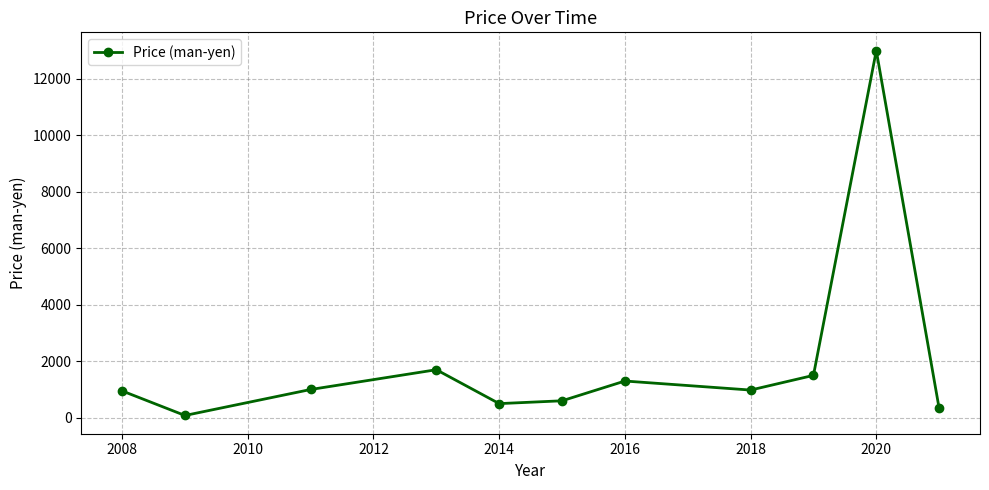

How many categories are shown in the chart?

11